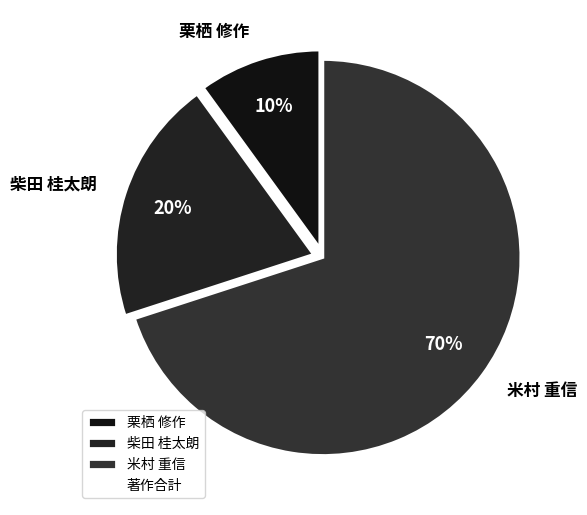

Combined, do 柴田 桂太朗 and 栗栖 修作 account for over 50%?

No